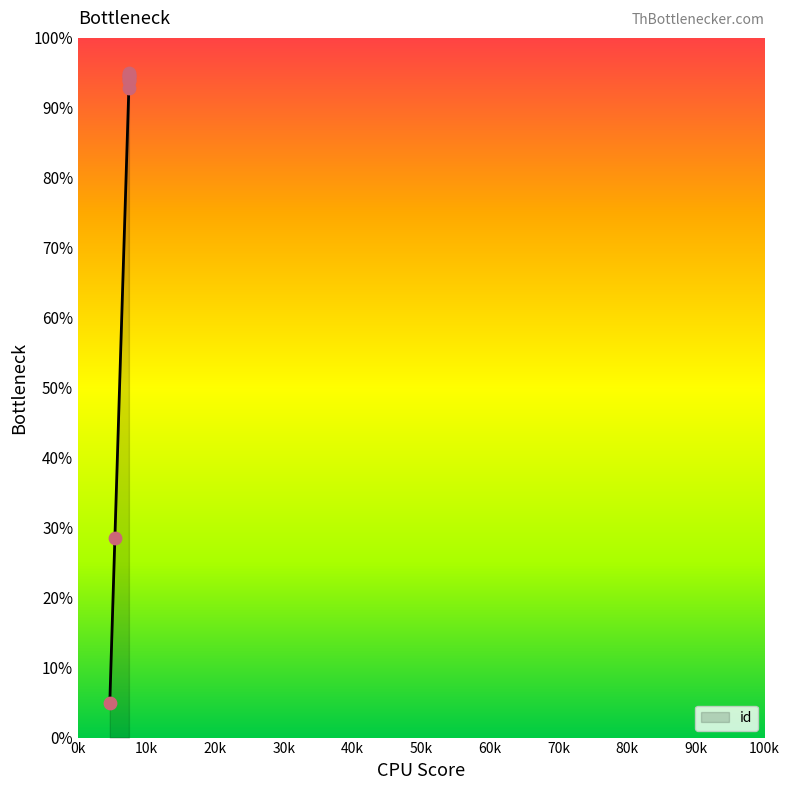

Approximately how many times larger is the value at 5366 compared to 7408?

0.3